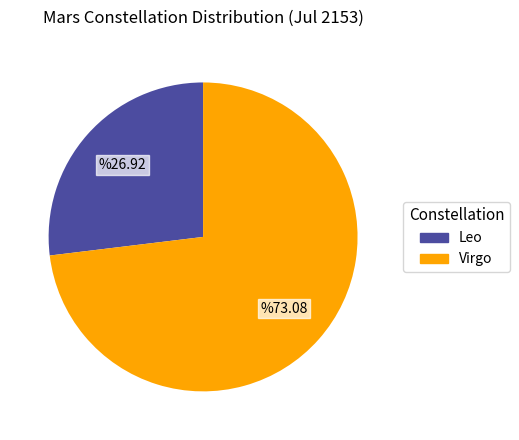

Which slice represents more than half of the pie?

Virgo